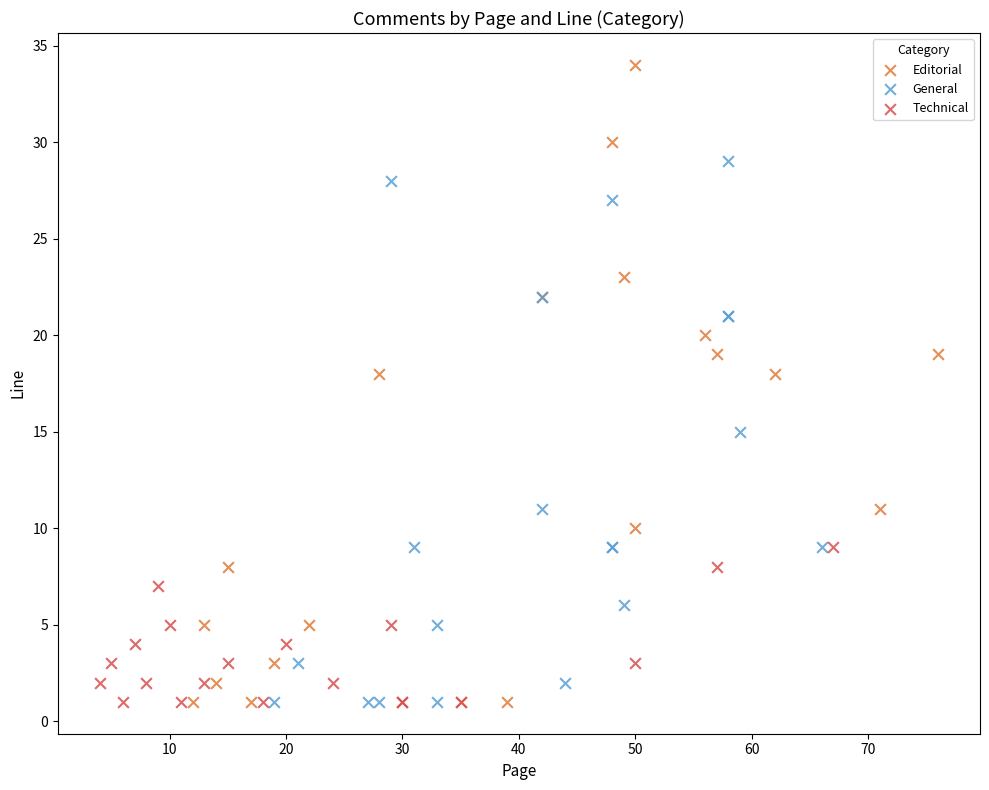

Which series reaches the maximum Y coordinate?

Editorial